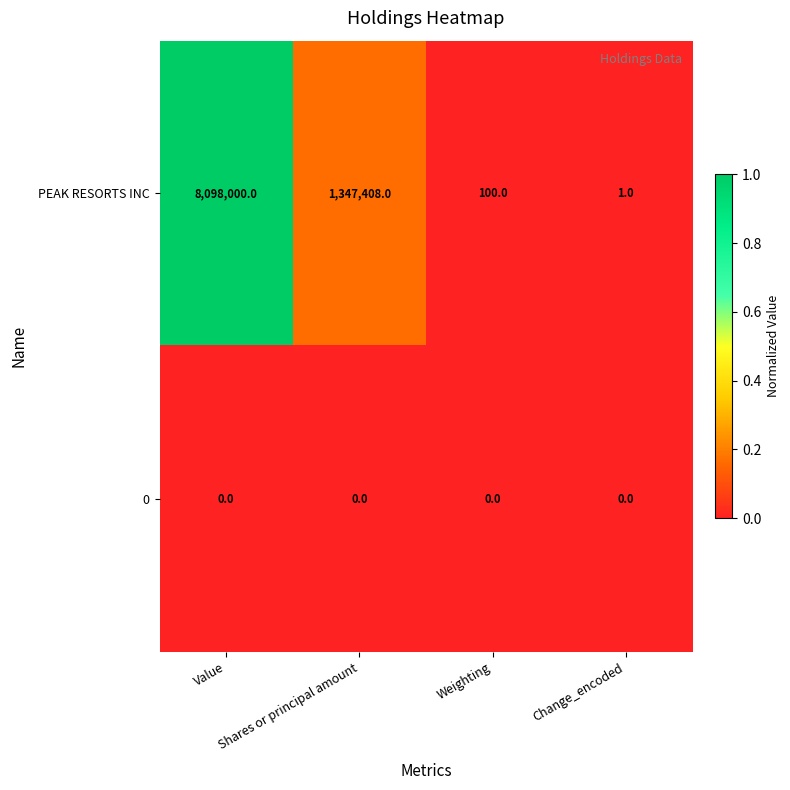

List the series in order of their peak value, lowest first.

0, PEAK RESORTS INC